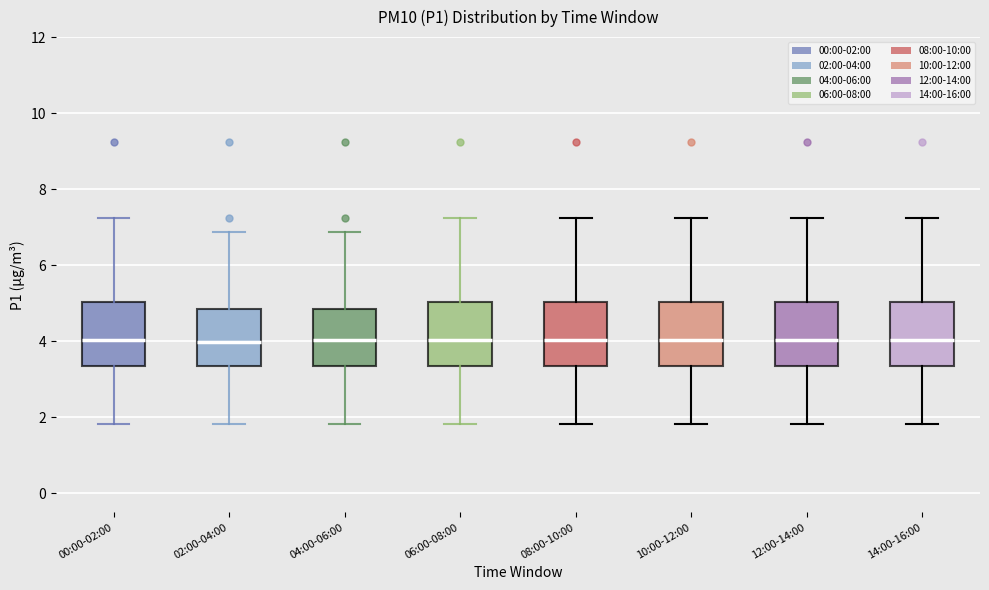

Reading left to right, read every box against the y-axis: the position of its median line, the range the box covers, and the ends of its whiskers. The values are not printed on the chart, so give them approximately, as read against the axis.

00:00-02:00: median 4.0, box 3.4 to 5.0, whiskers 1.8 to 7.2
02:00-04:00: median 4.0, box 3.4 to 4.8, whiskers 1.8 to 6.8
04:00-06:00: median 4.0, box 3.4 to 4.8, whiskers 1.8 to 6.8
06:00-08:00: median 4.0, box 3.4 to 5.0, whiskers 1.8 to 7.2
08:00-10:00: median 4.0, box 3.4 to 5.0, whiskers 1.8 to 7.2
10:00-12:00: median 4.0, box 3.4 to 5.0, whiskers 1.8 to 7.2
12:00-14:00: median 4.0, box 3.4 to 5.0, whiskers 1.8 to 7.2
14:00-16:00: median 4.0, box 3.4 to 5.0, whiskers 1.8 to 7.2